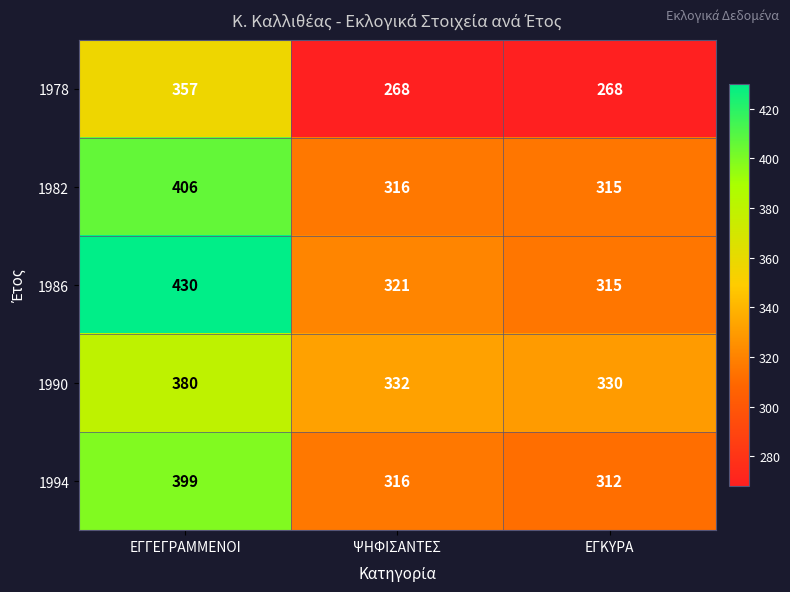

Rank the series by their maximum value, from highest to lowest.

1986, 1982, 1994, 1990, 1978